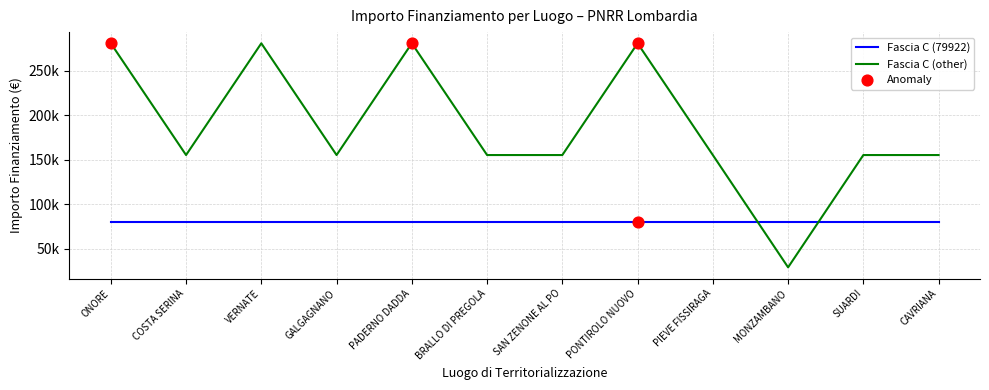

Is this an area chart (filled region under the line)?

No